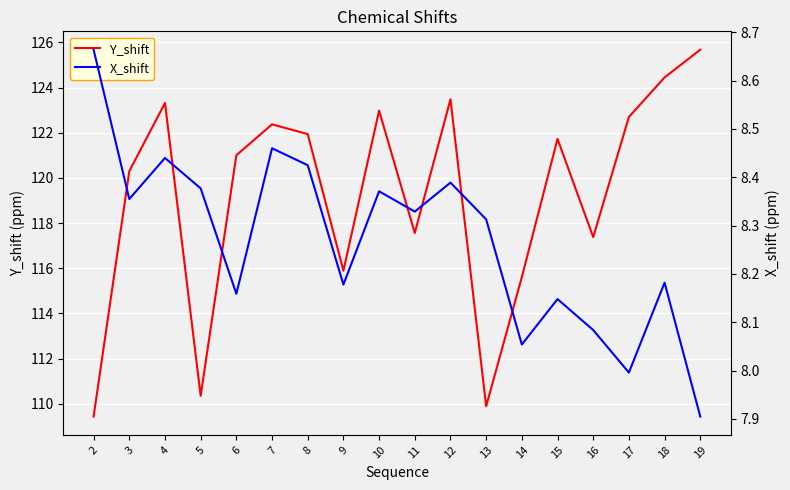

What are all the series names shown in the legend?

Y_shift, X_shift